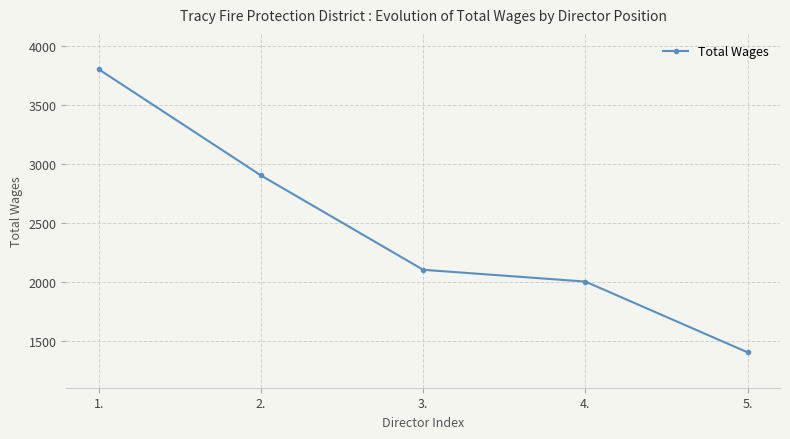

Rank the categories by value from lowest to highest.

5., 4., 3., 2., 1.